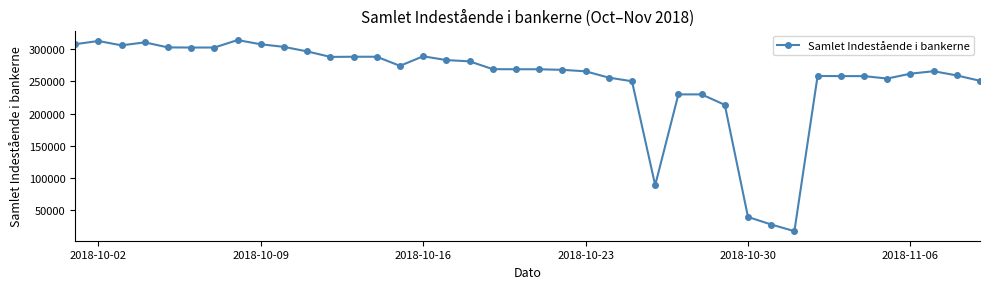

What is the value of the 38th point from the left?

265668.9